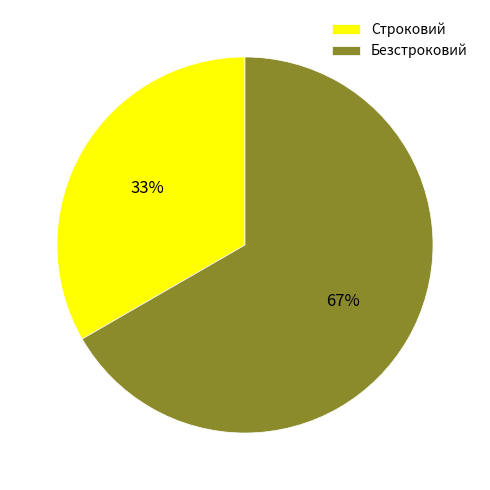

To the nearest percent, what percentage of the pie is Строковий?

33%